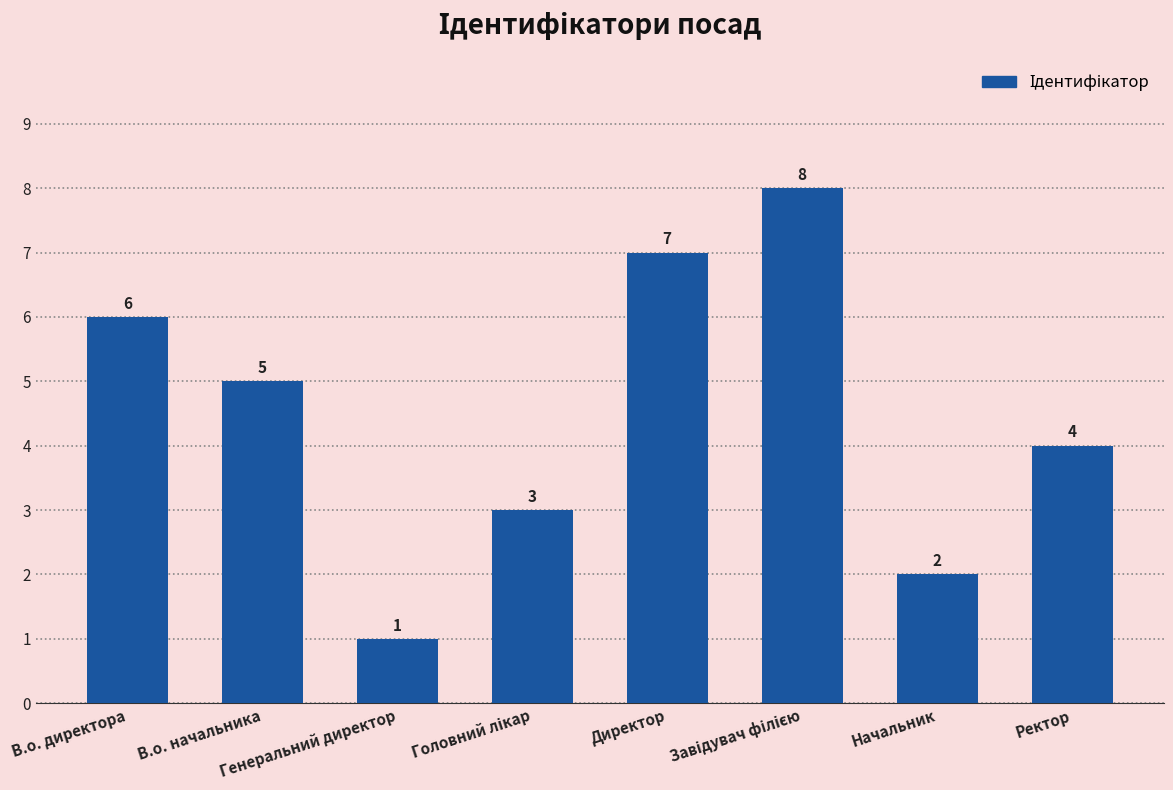

What is the difference between the maximum and second lowest values?

6